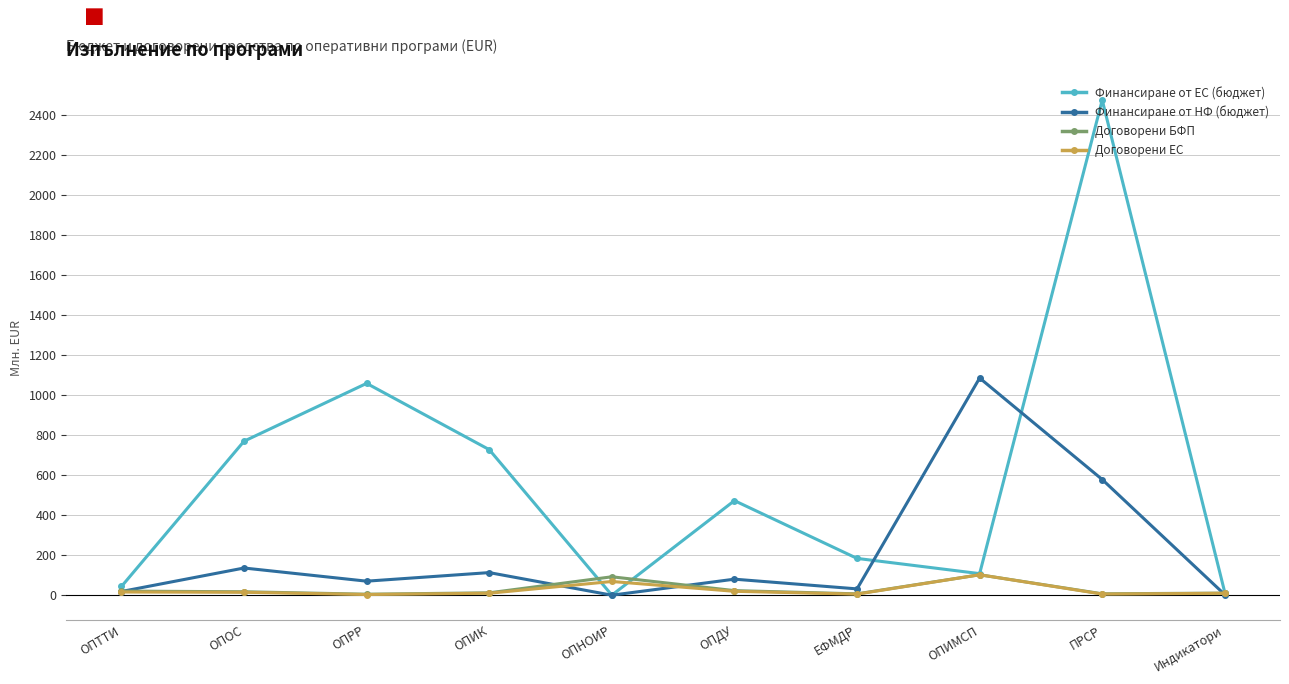

Is the value of Договорени ЕС at ОПИМСП greater than the value of Финансиране от НФ (бюджет) at ОПНОИР?

Yes